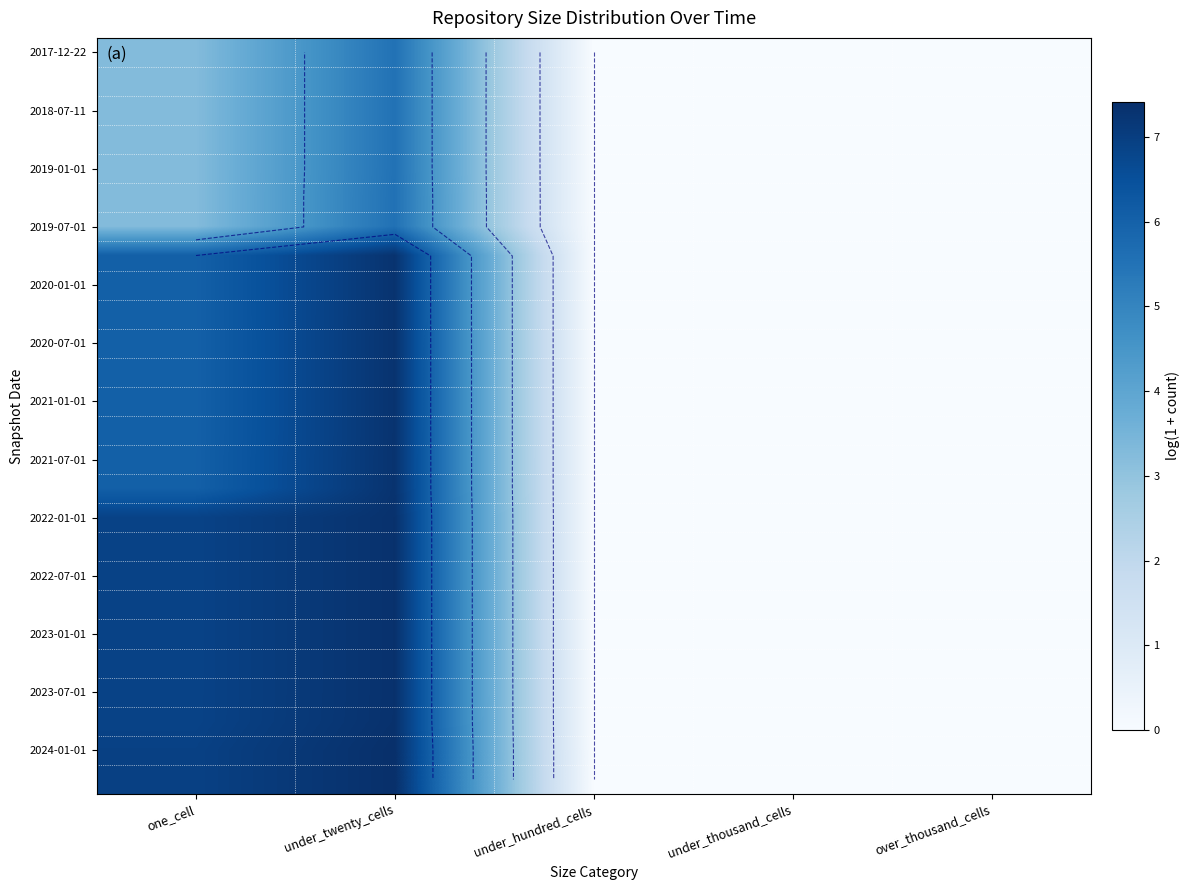

Which label corresponds to the smallest value in the chart?

under_hundred_cells